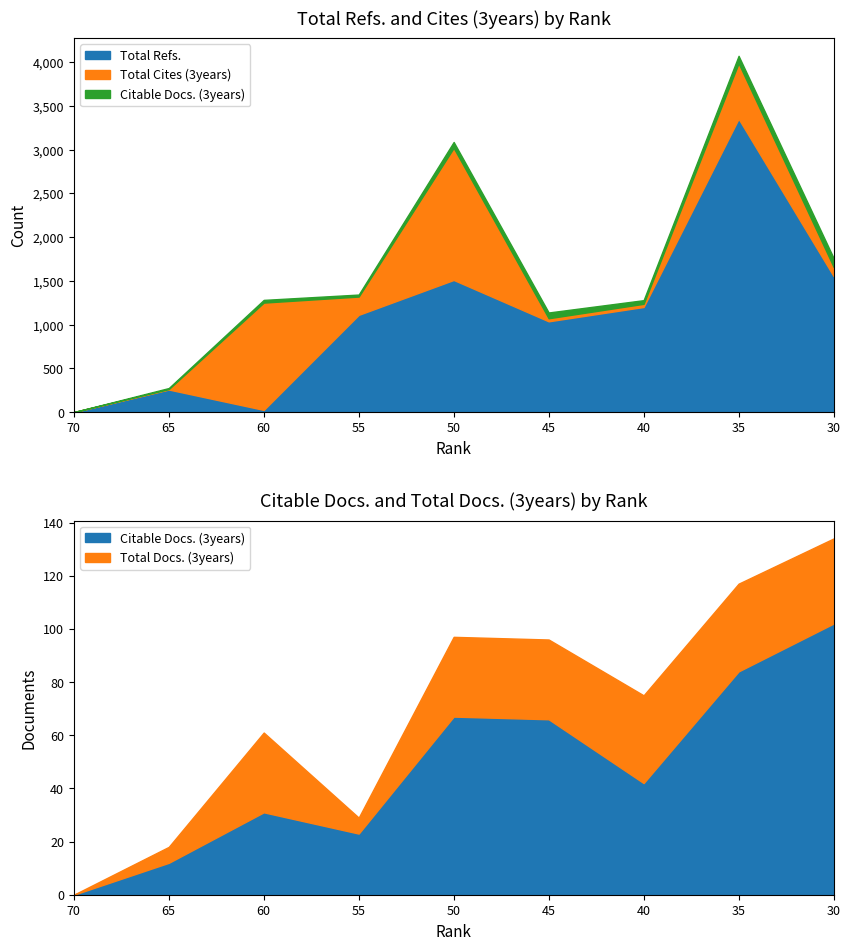

True or false: Citable Docs. (3years) and Total Cites (3years) intersect in this chart.

True